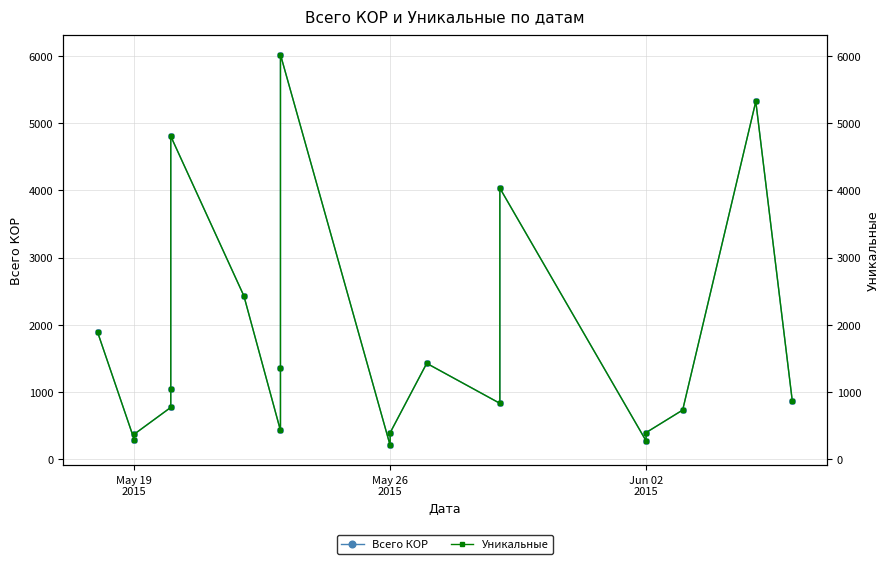

True or false: Уникальные (правая ось) has a value of 510 at 19.

False